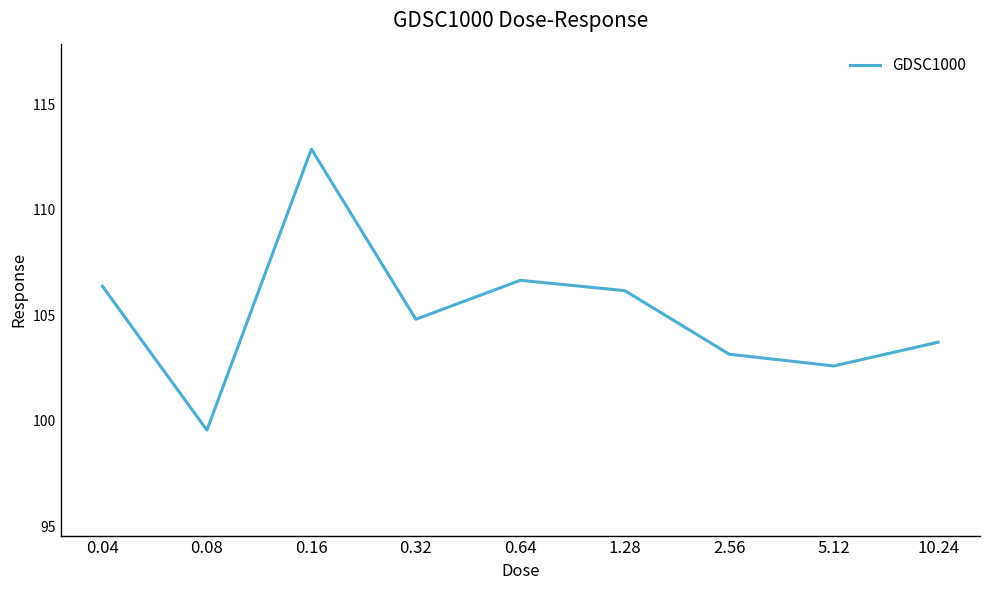

What position from the right is 10.24?

1